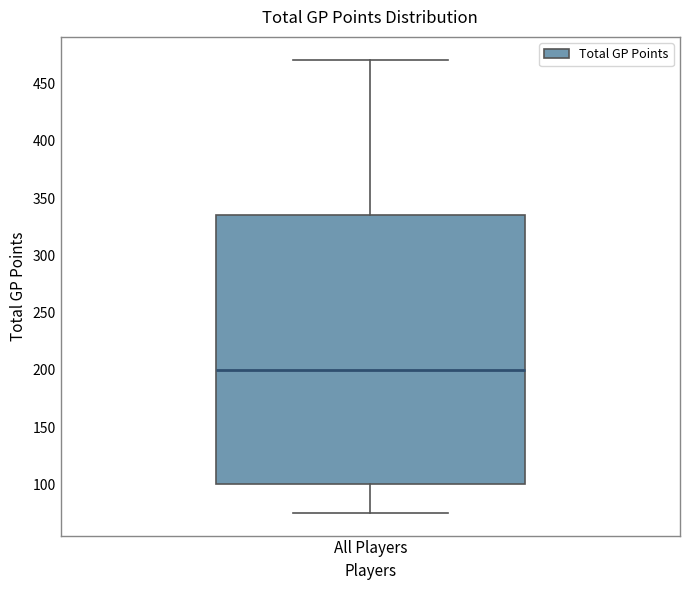

Read this box plot against the y-axis: the position of the median line, the range covered by the box, and the ends of both whiskers. The values are not printed on the chart, so give them approximately, as read against the axis.

median 200, box 100 to 335, whiskers 75 to 470